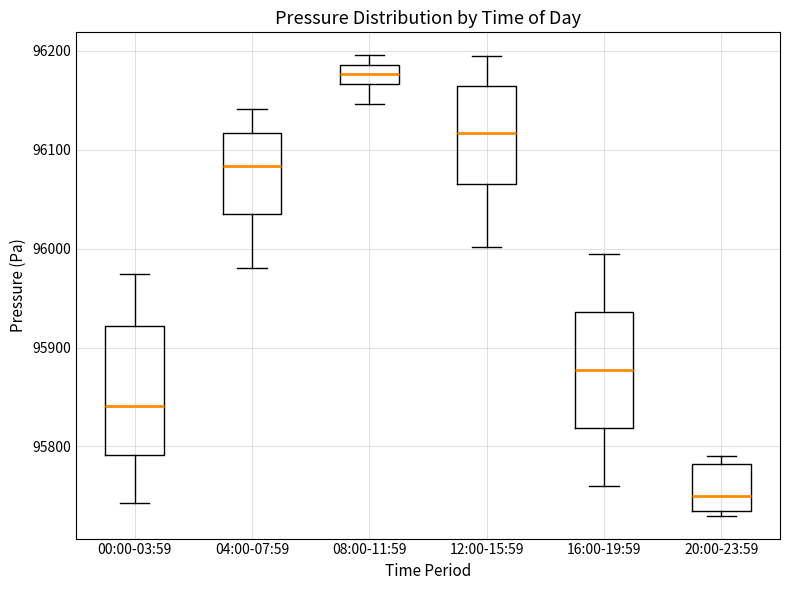

Reading left to right, transcribe this box plot: for each box, give where its median line is, the range the box spans, and where its two whiskers end, as read against the y-axis. The values are not printed on the chart, so give them approximately, as read against the axis.

00:00-03:59: median 95840, box 95790 to 95920, whiskers 95740 to 95970
04:00-07:59: median 96080, box 96030 to 96120, whiskers 95980 to 96140
08:00-11:59: median 96180, box 96170 to 96190, whiskers 96150 to 96200
12:00-15:59: median 96120, box 96070 to 96160, whiskers 96000 to 96190
16:00-19:59: median 95880, box 95820 to 95940, whiskers 95760 to 95990
20:00-23:59: median 95750, box 95740 to 95780, whiskers 95730 to 95790